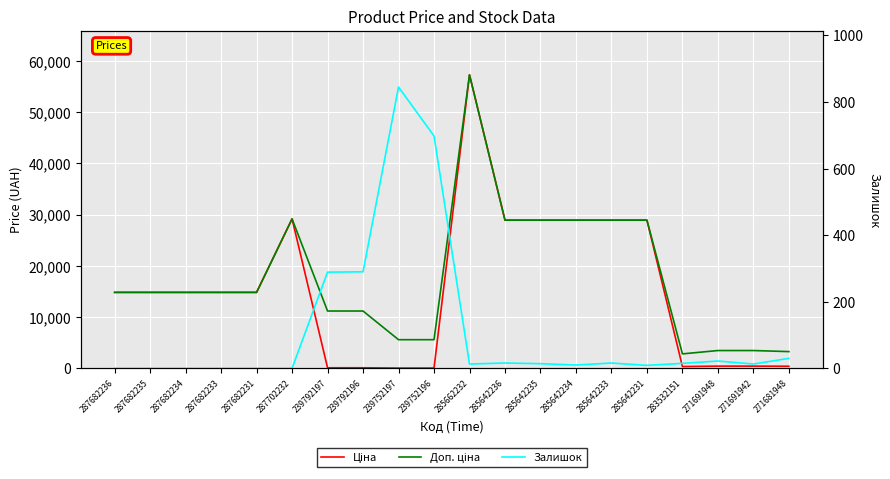

How many data points does each series have?

20